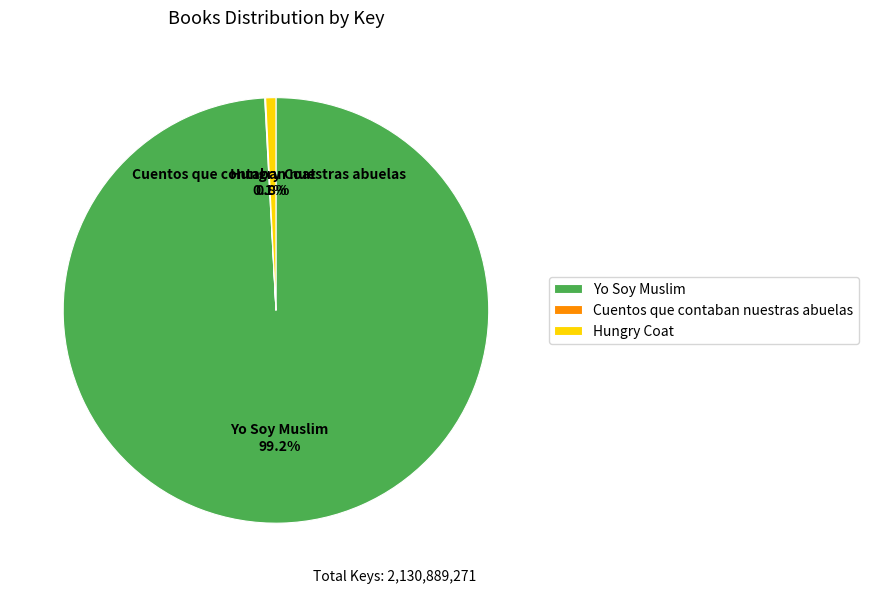

Which slice is the largest?

Yo Soy Muslim